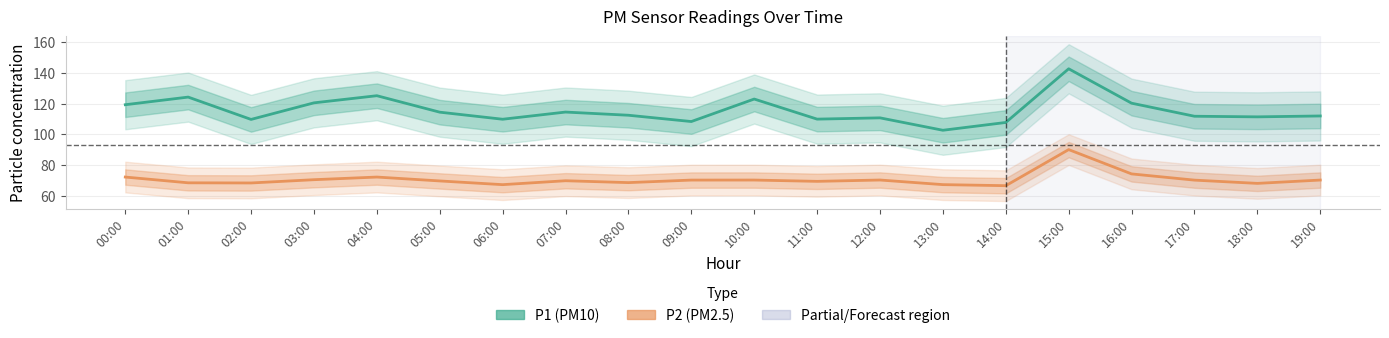

What is the minimum value shown in the chart?

66.6